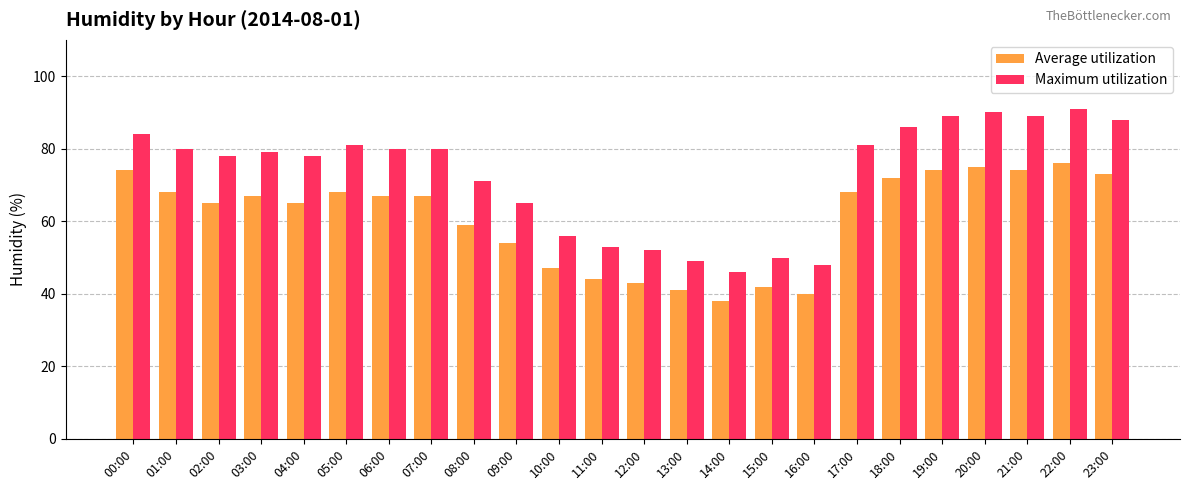

What is the difference between the Average utilization values at 10:00 and 18:00?

25